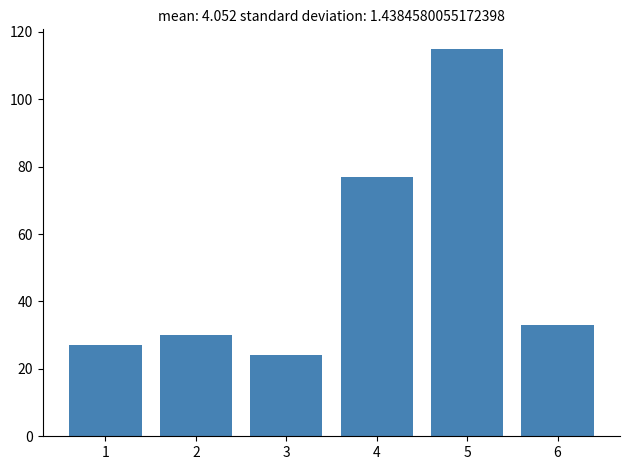

Which range on the x-axis has the tallest bar?

4.5 to 5.5